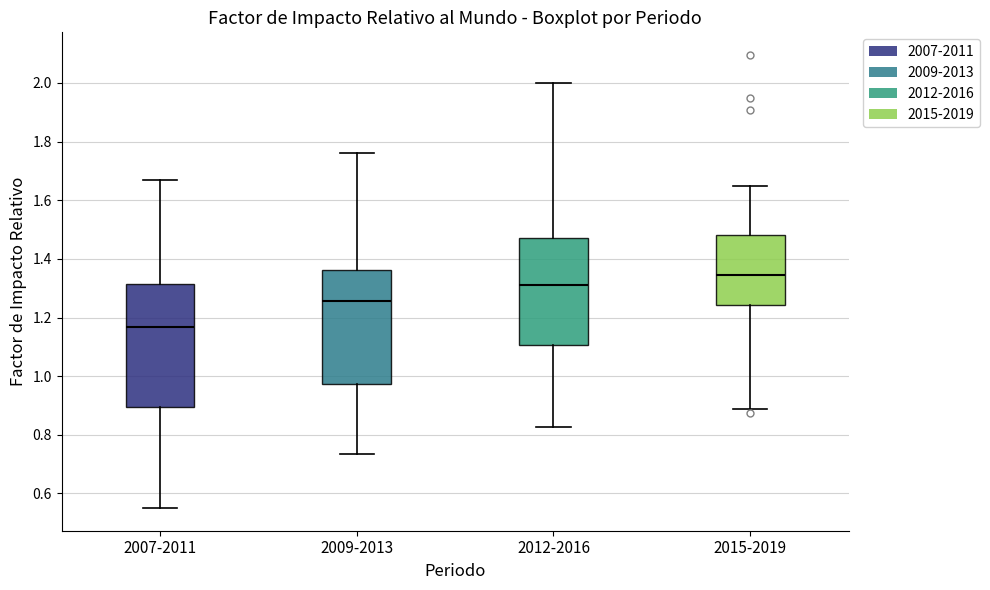

Where does the lower whisker of the box for 2012-2016 end on the y-axis? The values are not printed on the chart, so give them approximately, as read against the axis.

0.82